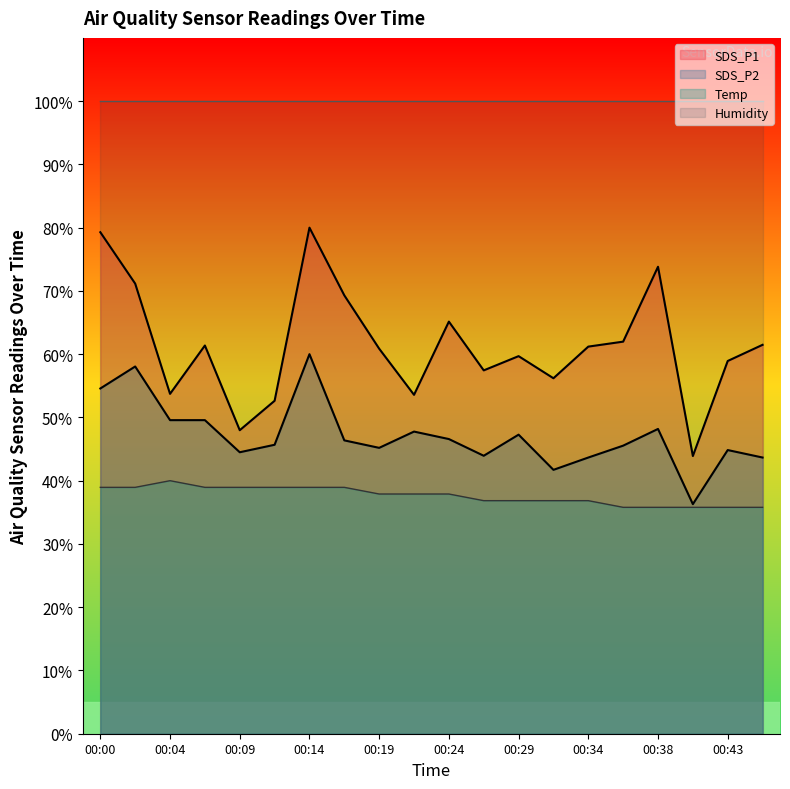

What is the value of the SDS_P2 point at the 2nd from the left?

58.1